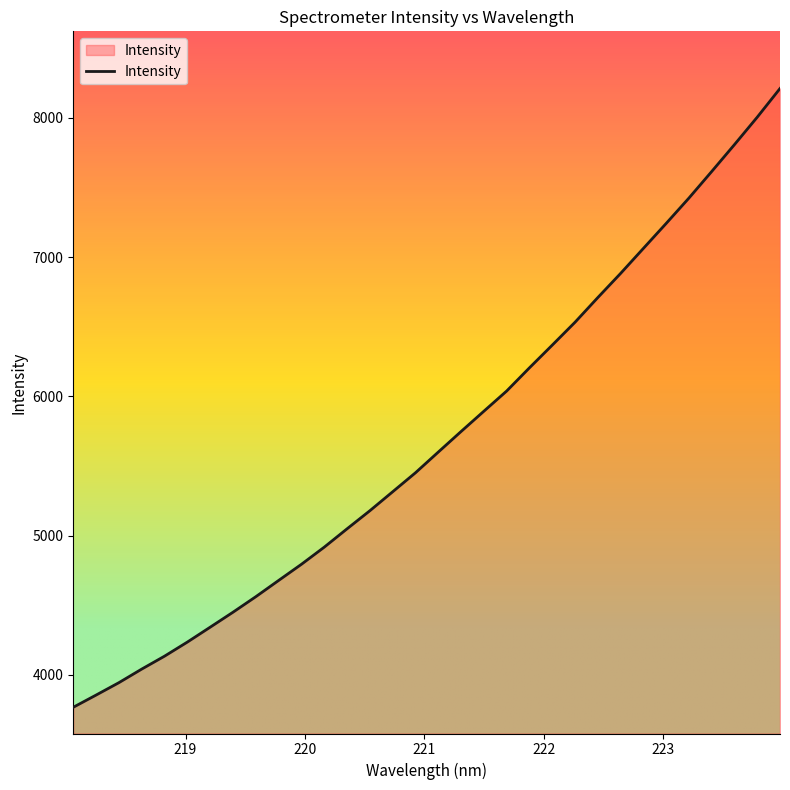

What is the average value?

5690.3